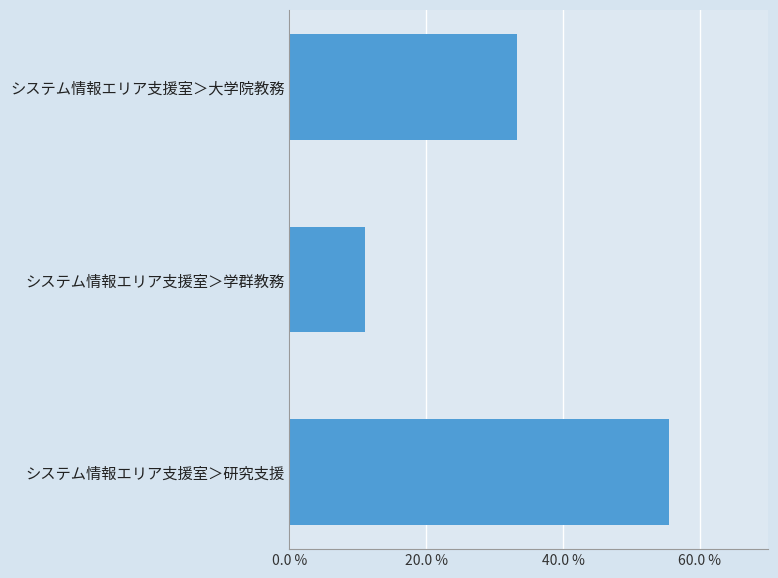

Reading top to bottom, list all the values displayed in this chart.

システム情報エリア支援室＞大学院教務=33.3	システム情報エリア支援室＞学群教務=11.1	システム情報エリア支援室＞研究支援=55.6